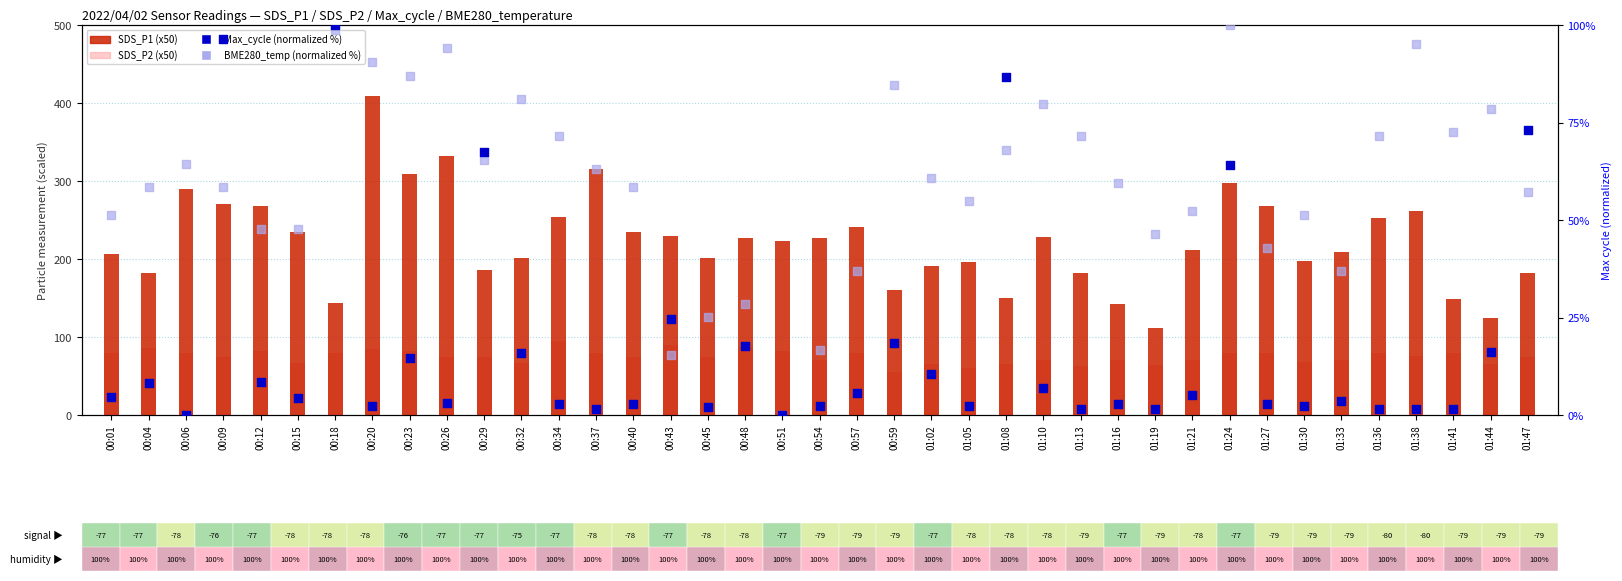

What are all the series names shown in the legend?

SDS_P1 (x50), SDS_P2 (x50), Max_cycle (normalized %), BME280_temp (normalized %)